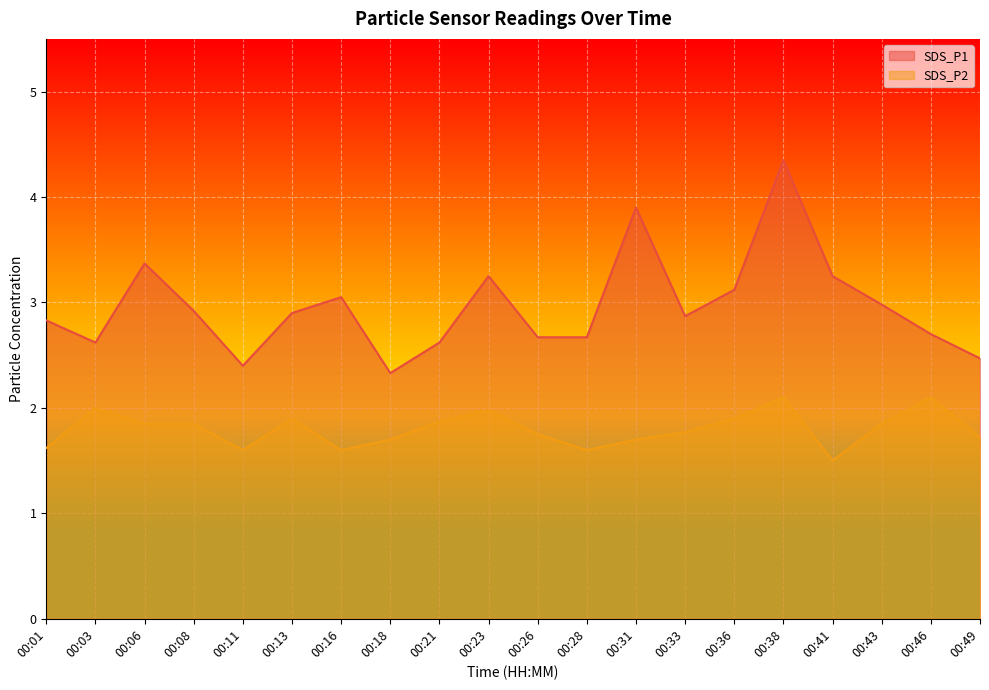

List the series in order of their overall mean, highest first.

SDS_P1, SDS_P2